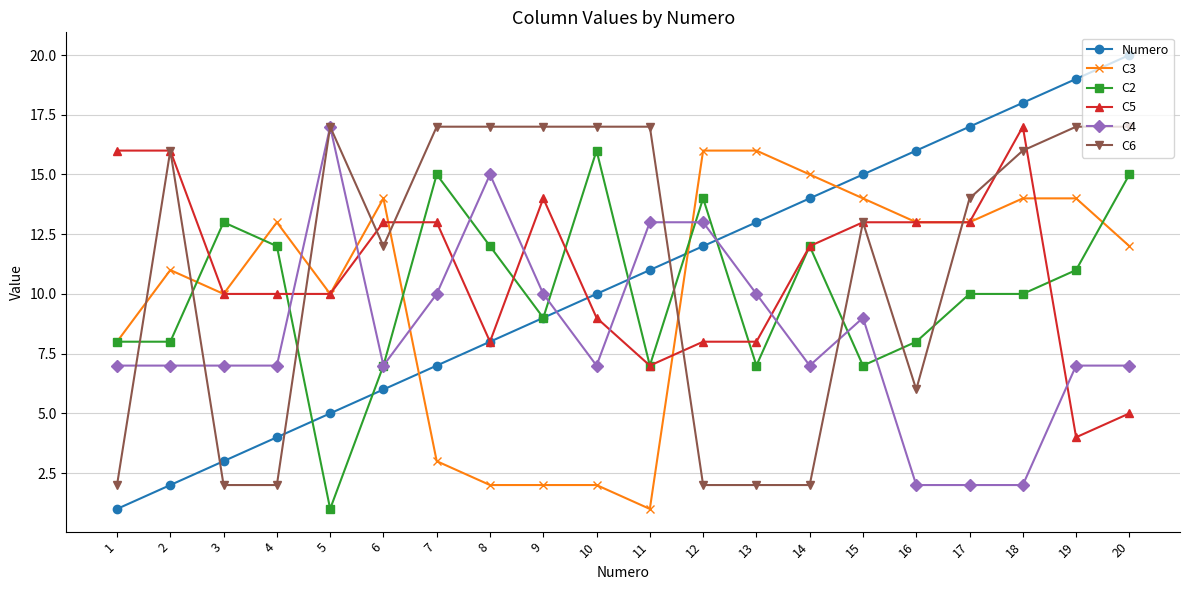

True or false: C2 has more than 0 points higher than both neighbors.

True